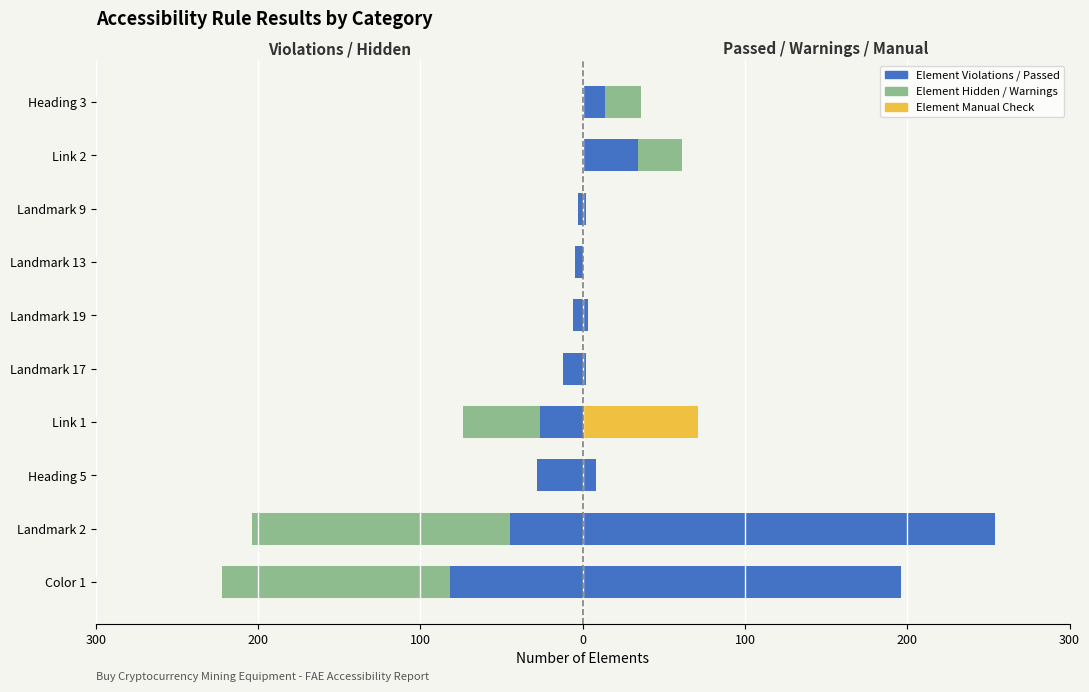

True or false: Element Manual Check has a value of -40 at Heading 5.

False